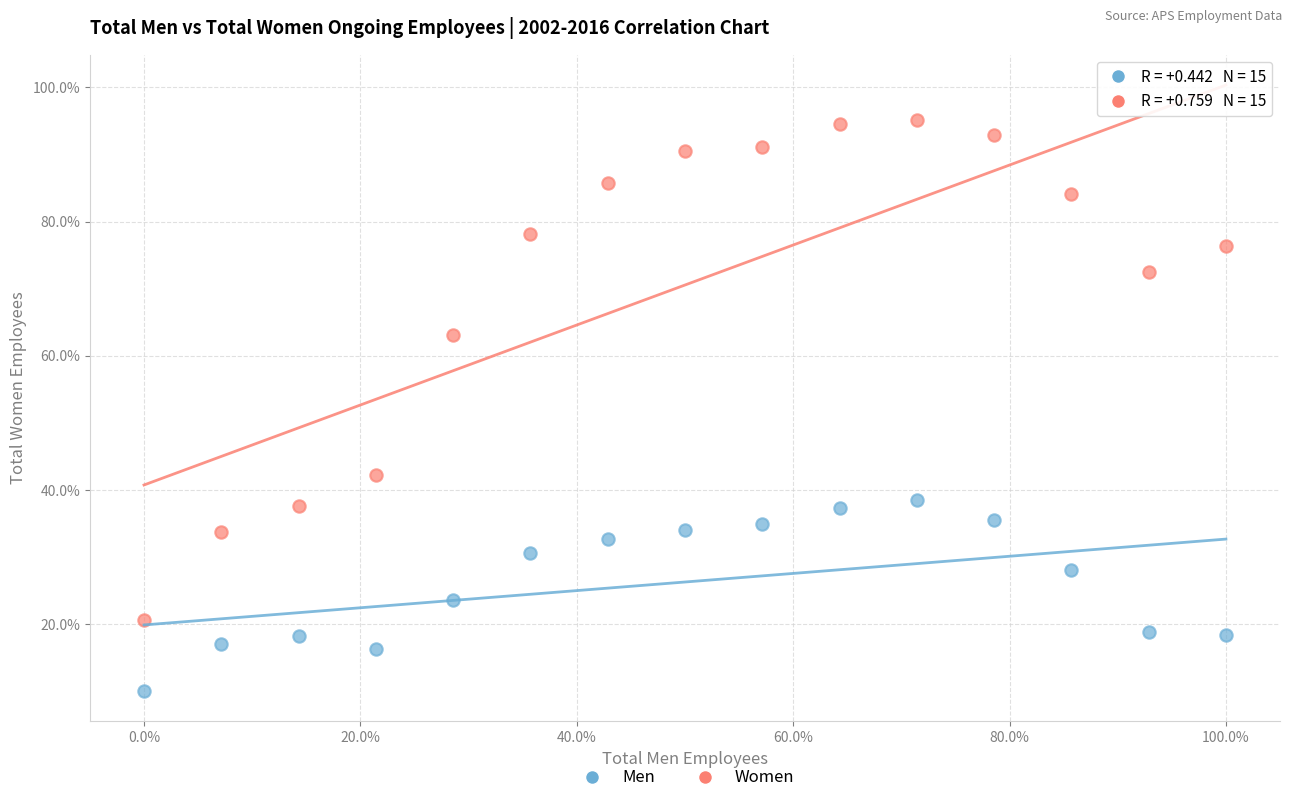

Which series reaches the minimum Y coordinate?

Men